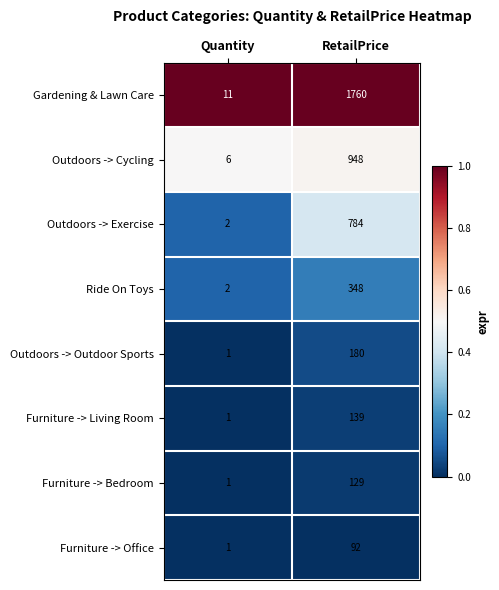

How many distinct data groups are displayed?

8